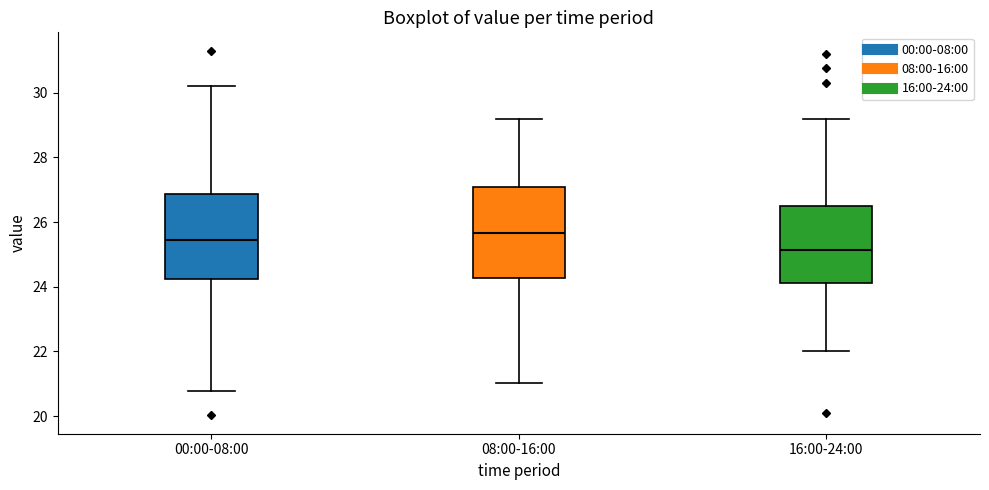

Where is the upper edge of the box for 16:00-24:00 on the y-axis? The values are not printed on the chart, so give them approximately, as read against the axis.

26.4